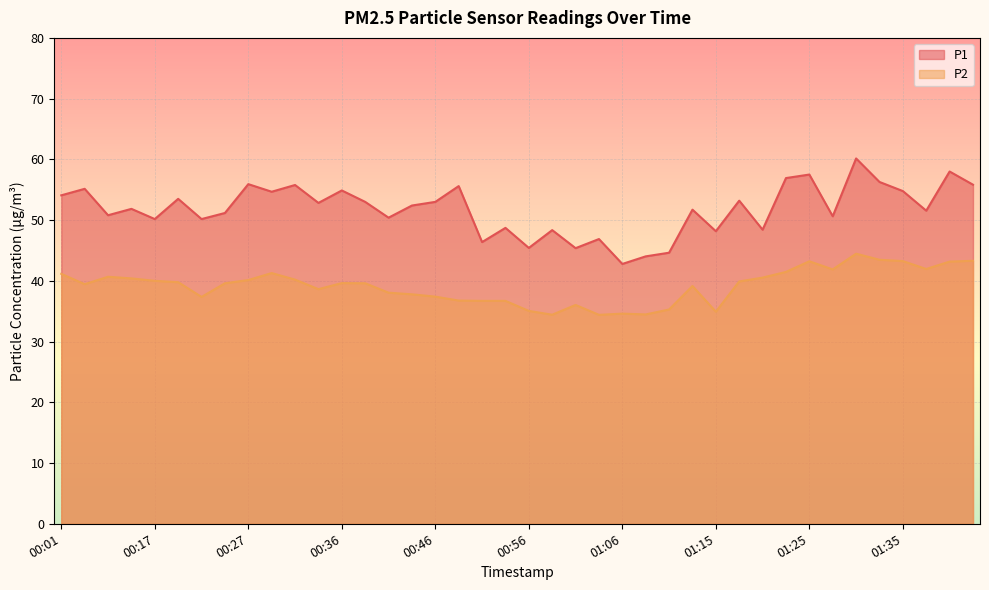

What is the sum of the P2 values at 00:29 and 00:53?

78.0